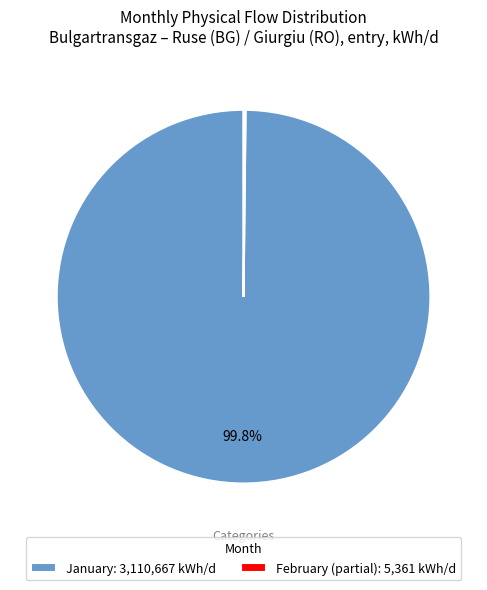

How much of the chart is everything except January: 3,110,667 kWh/d?

0.2%